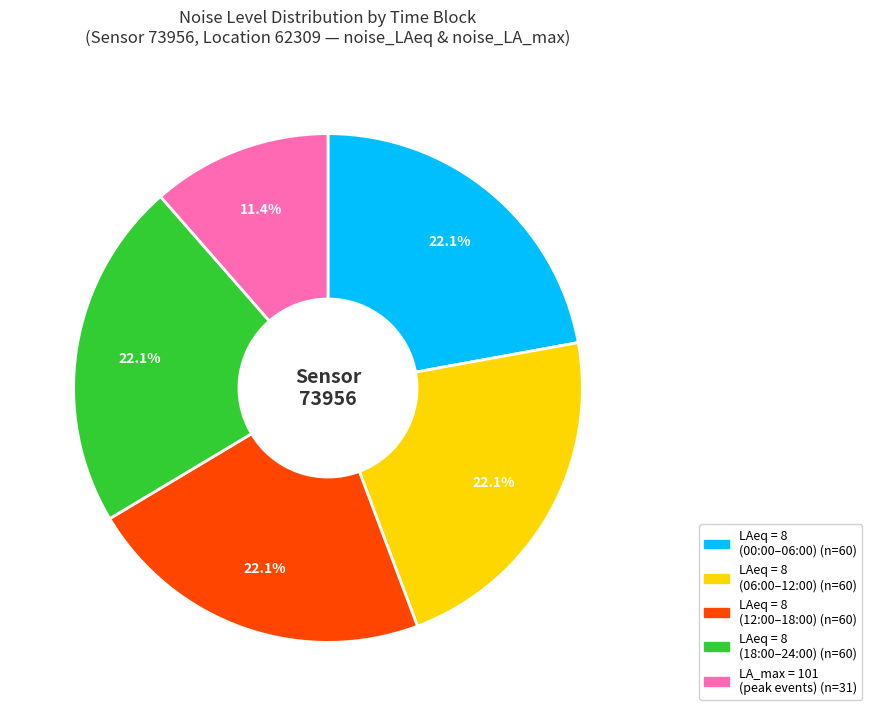

Does any single category account for the majority?

No